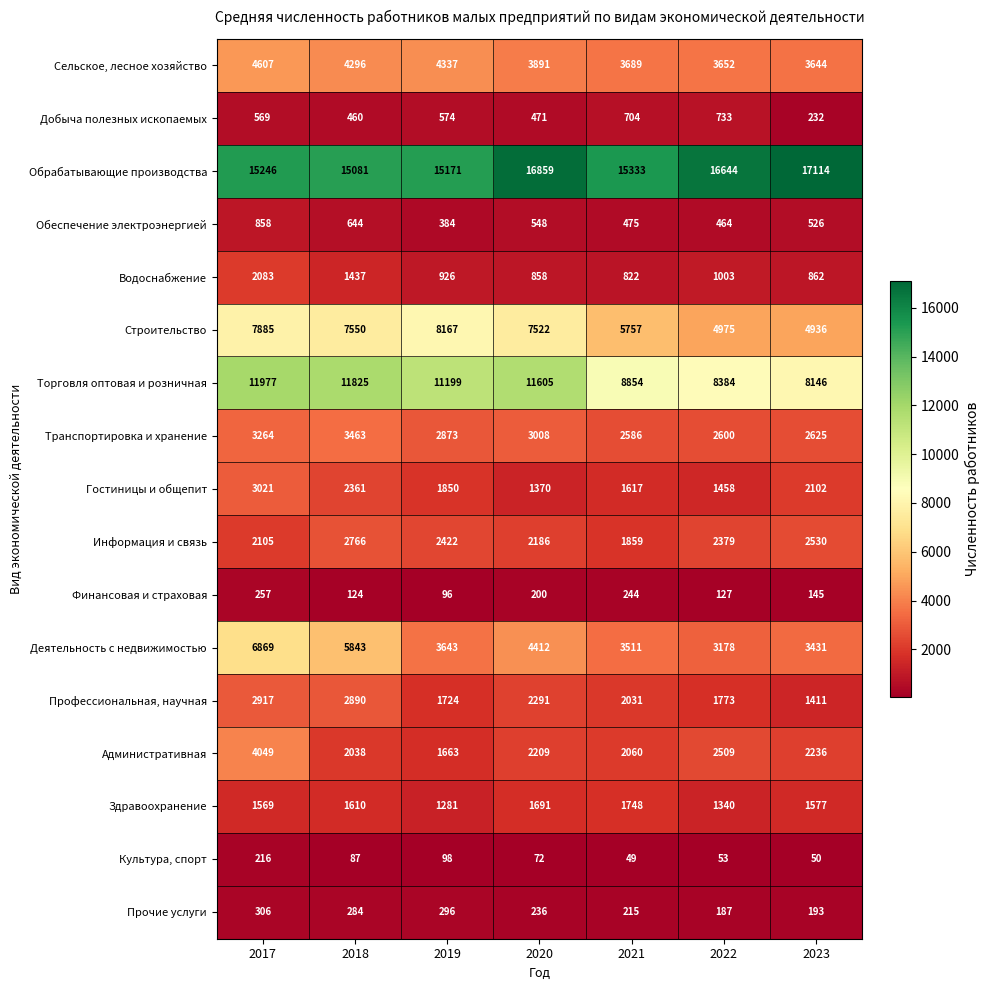

Where does the Культура, спорт series first go above 72?

2017